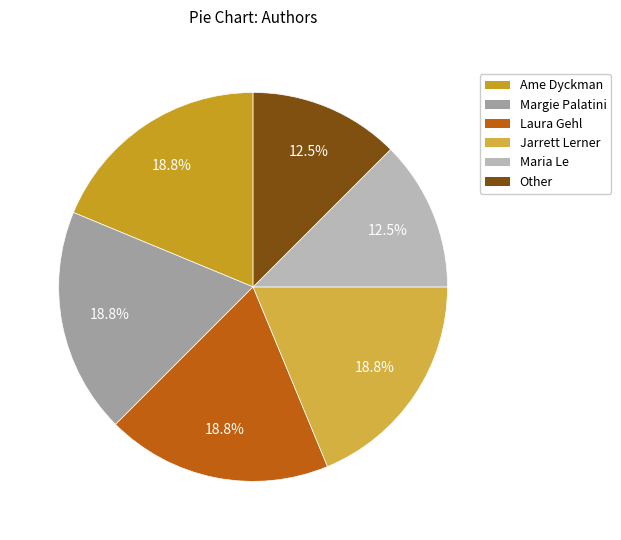

How many segments does this pie chart have?

6